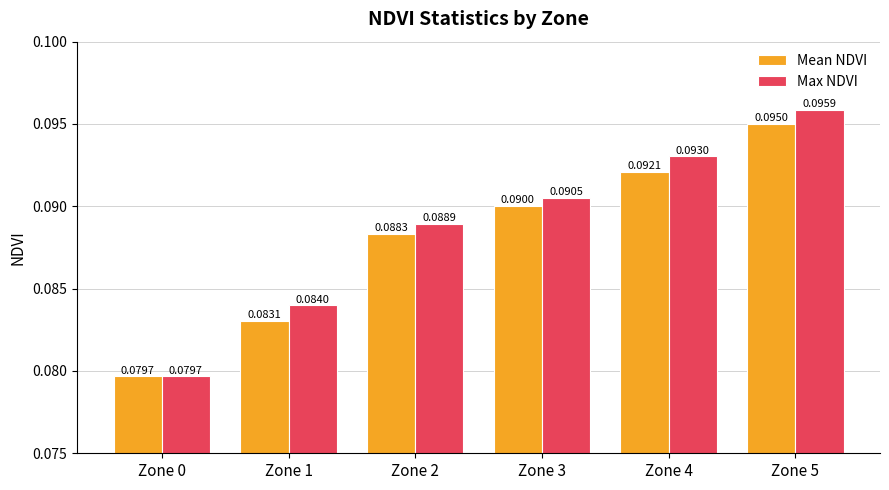

Rank the series at Zone 4 from highest to lowest value.

Max NDVI, Mean NDVI